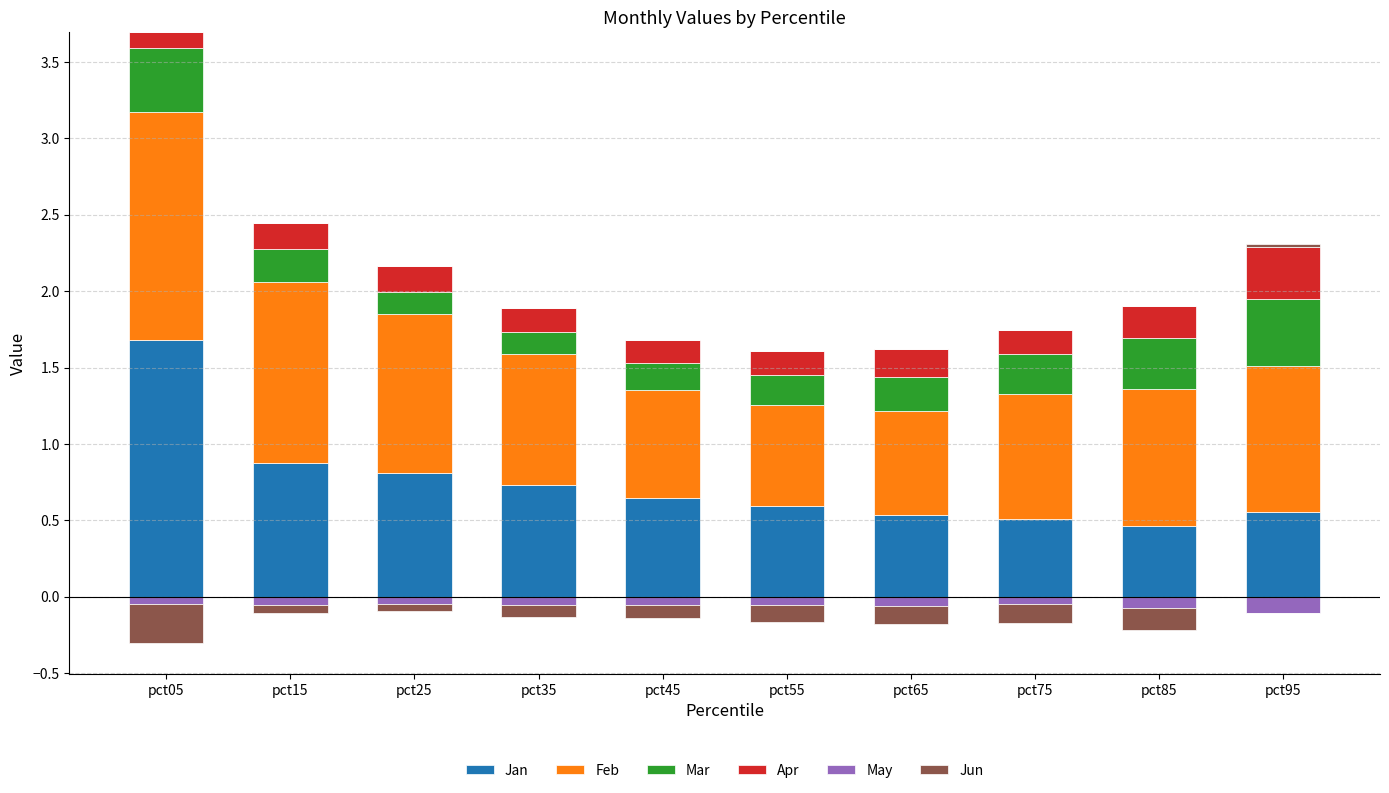

Between pct05 and pct45, which series saw the biggest shift?

Jan